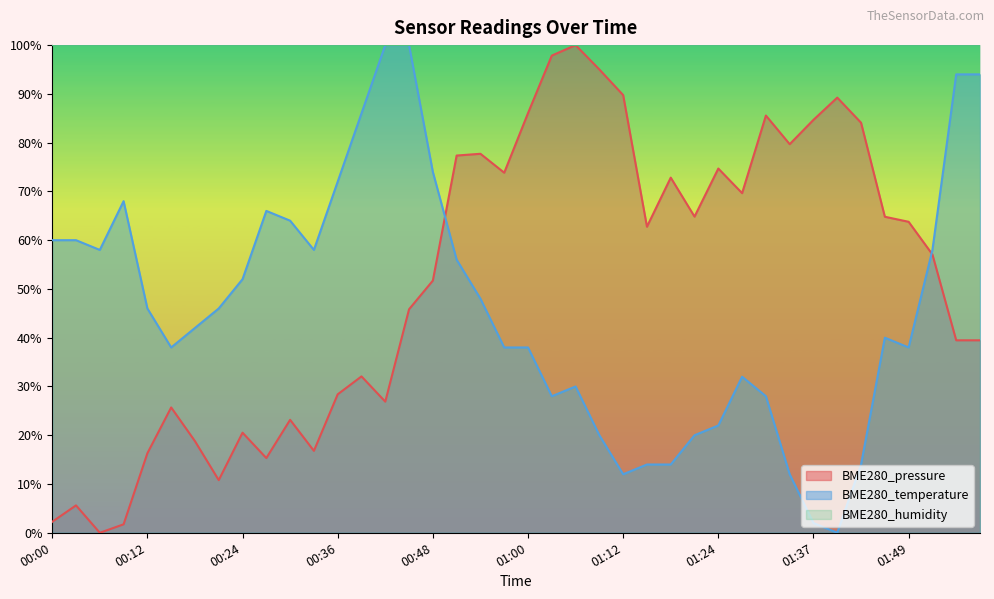

What is the difference between the BME280_temperature values at 00:24 and 00:45?

48.0